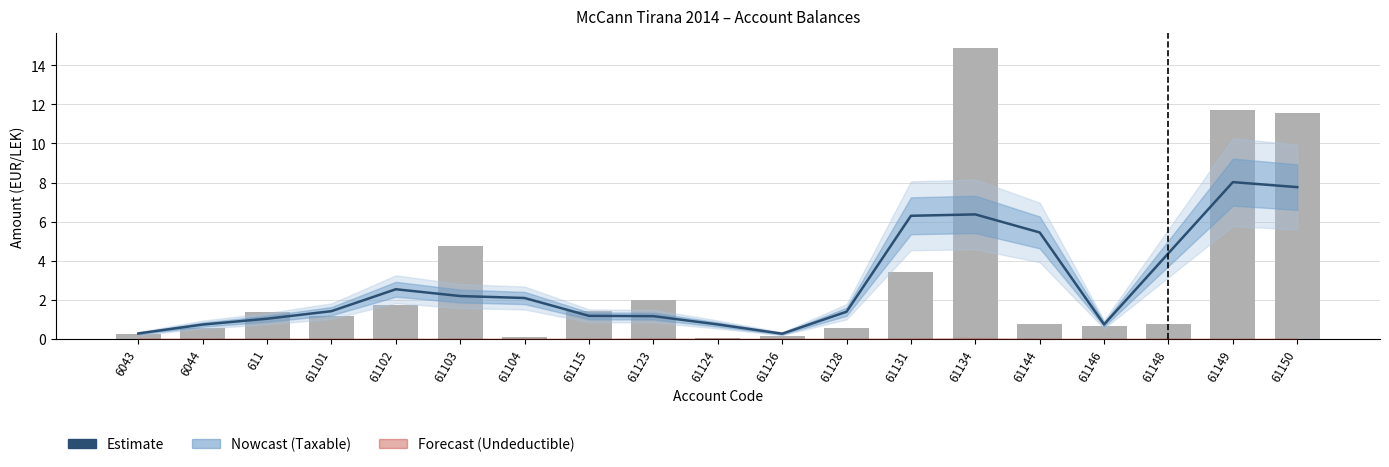

What is the average value of the Taxable Amount series?

3.1